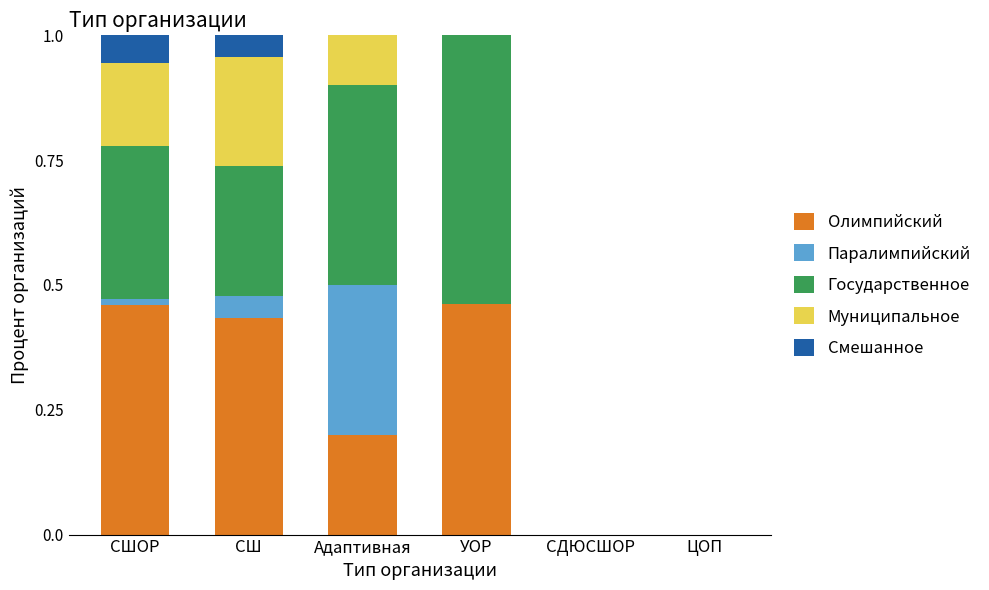

How many distinct data groups are displayed?

5